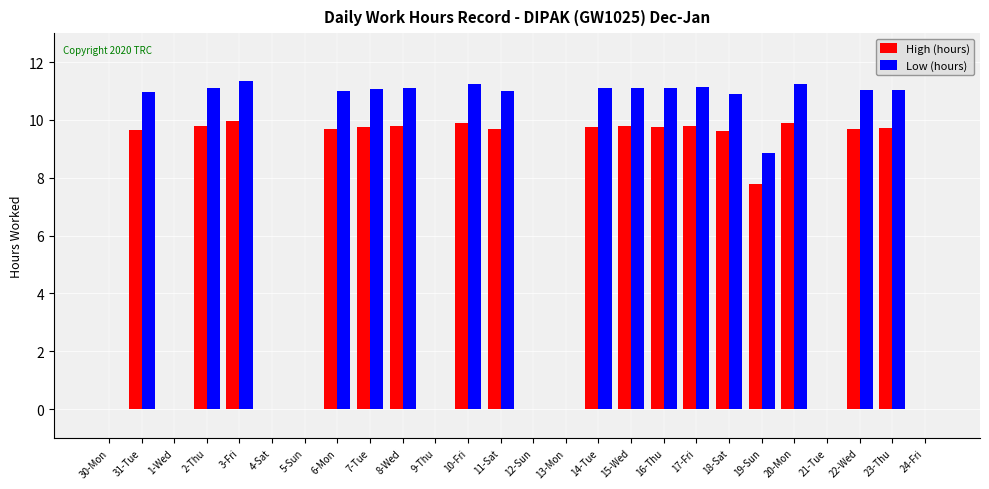

What are all the series names shown in the legend?

High (hours), Low (hours)